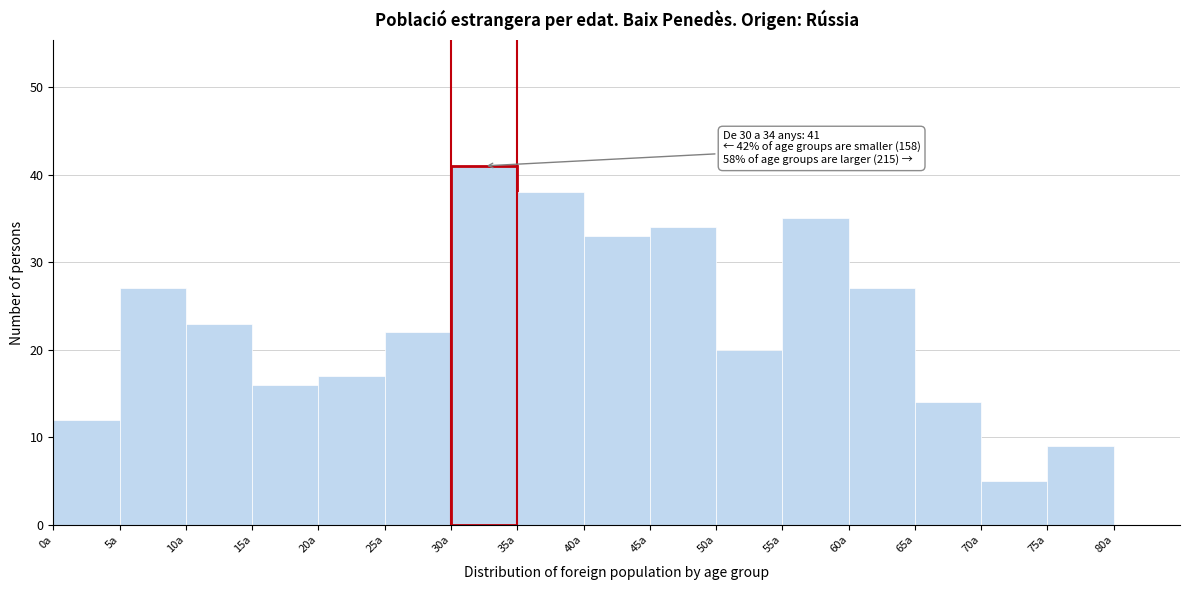

Over which range of the x-axis is the bar tallest?

30 to 35